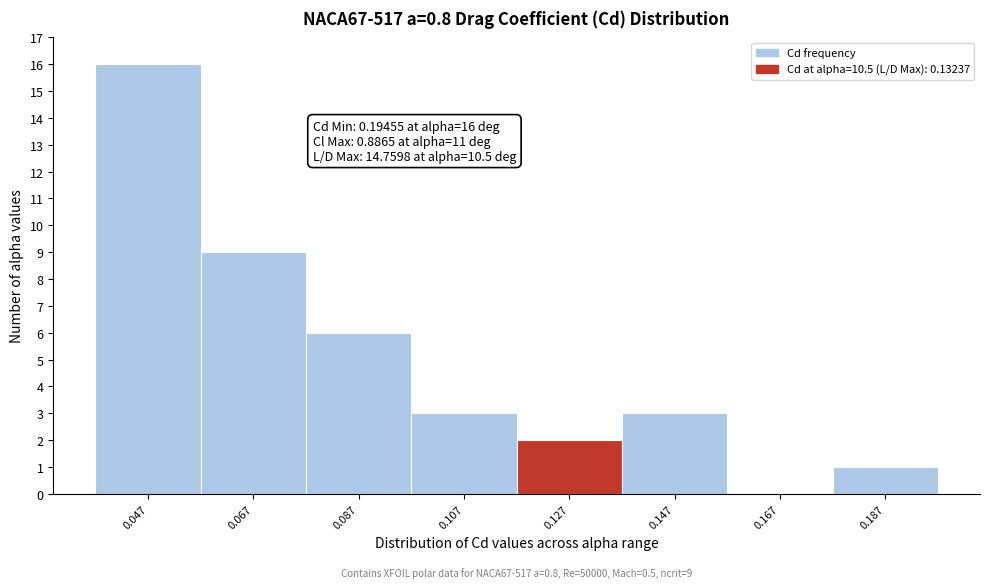

Reading right to left, transcribe all the data shown in this chart.

0.187=1	0.167=0	0.147=3	0.127=2	0.107=3	0.087=6	0.067=9	0.047=16